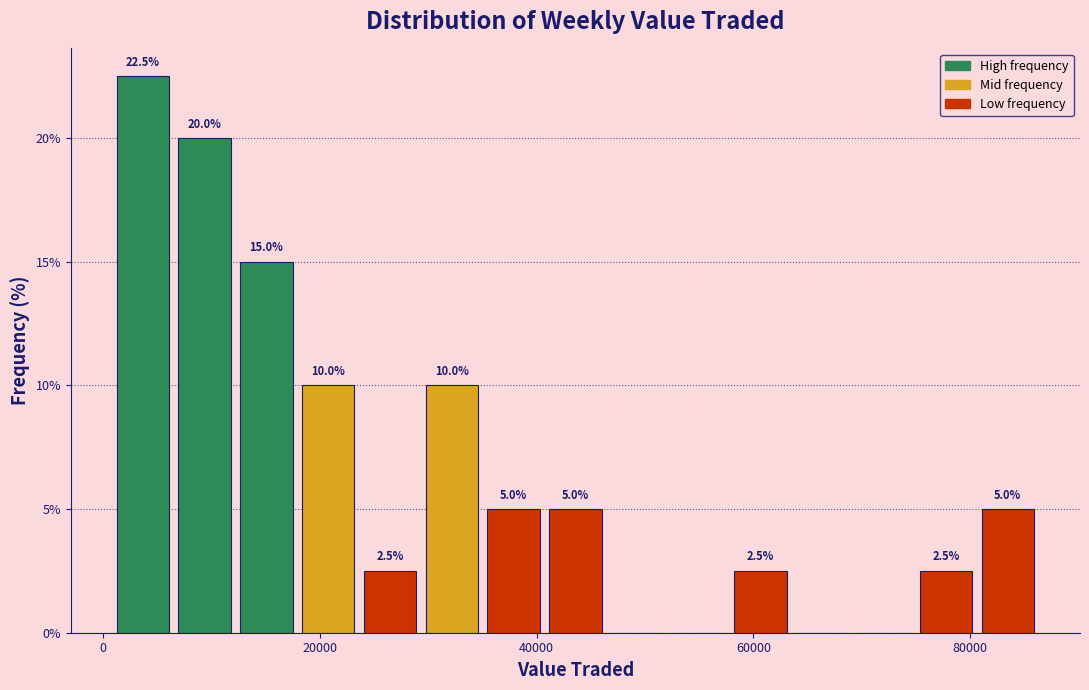

Around what value on the x-axis is the tallest bar? Give the approximate position of its centre, as read against the axis.

4000